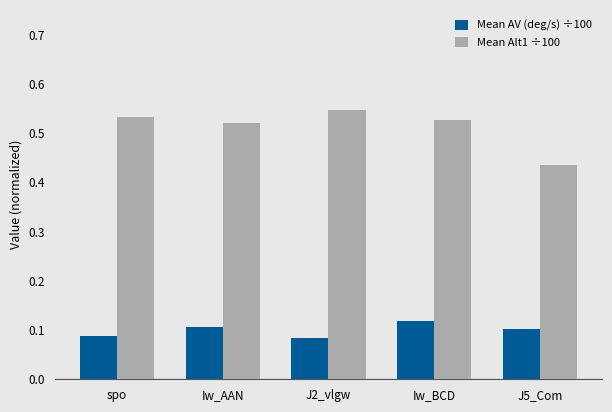

What is the label of the 2nd bar from the left?

Iw_AAN